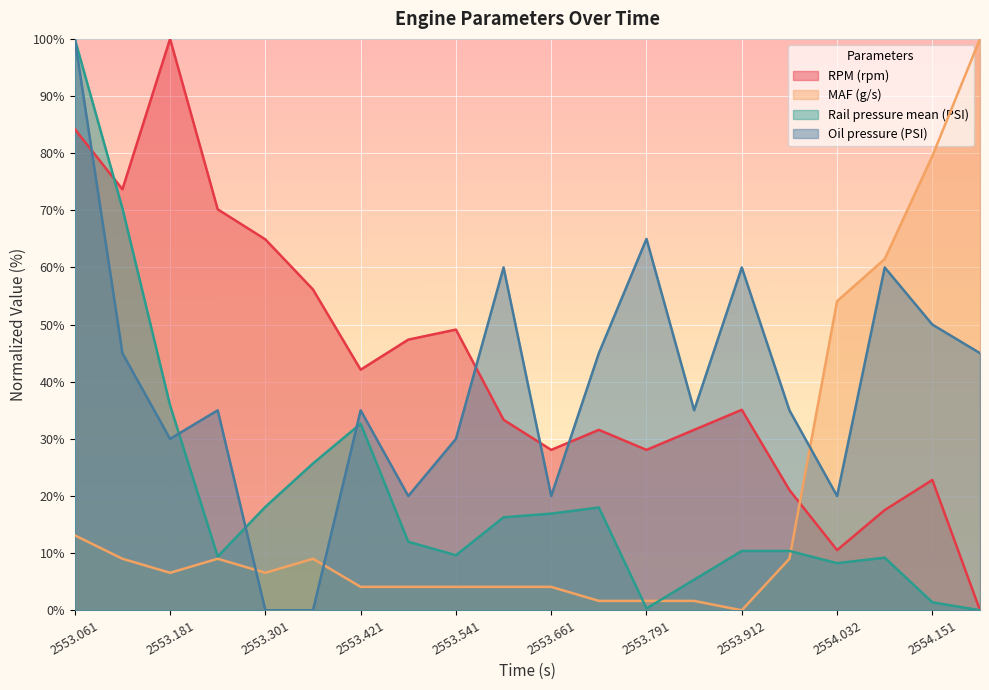

Rank the series at 2553.661 from highest to lowest value.

RPM (rpm), Oil pressure (PSI), Rail pressure mean (PSI), MAF (g/s)